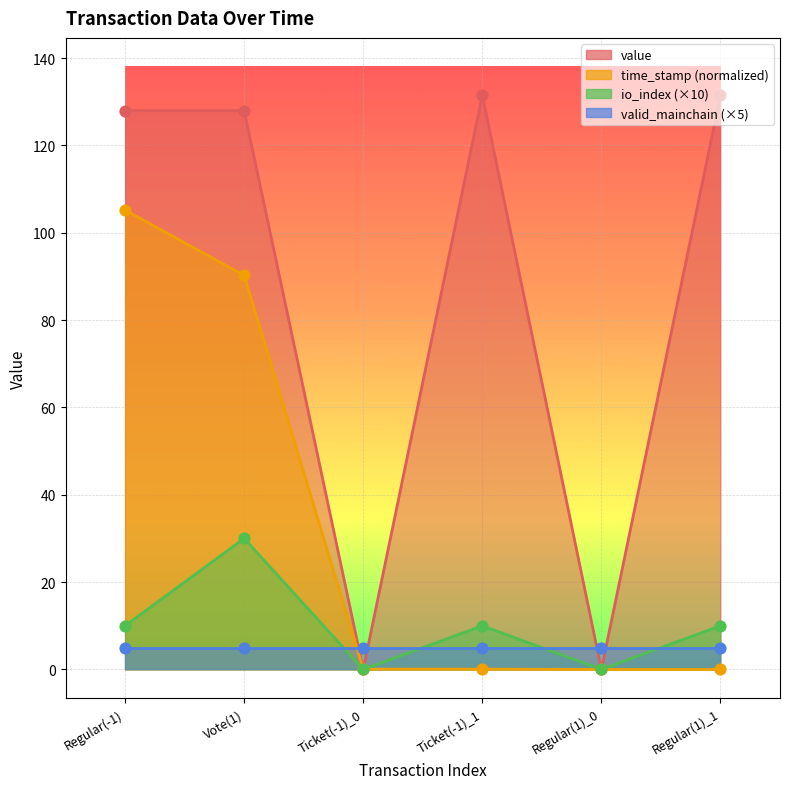

Which series reaches the minimum Y coordinate?

time_stamp